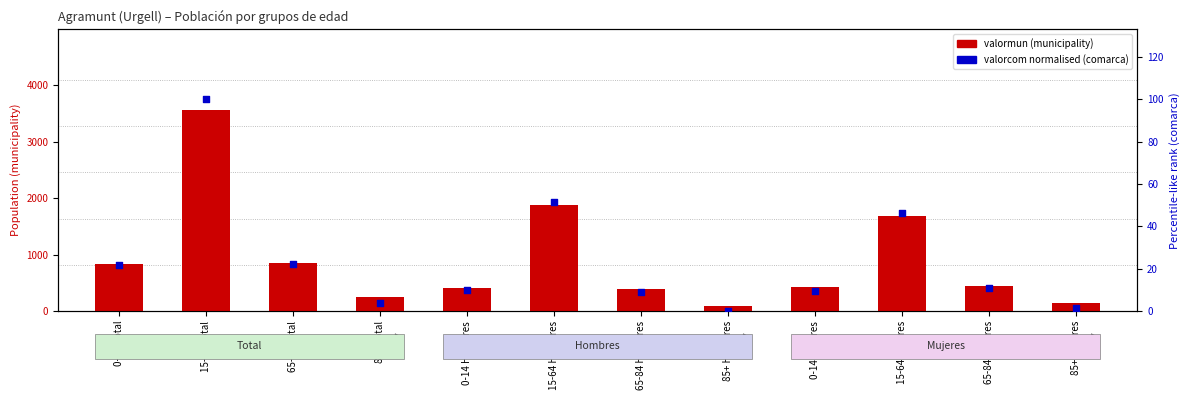

Is the value of valormun (municipality) at 0-14 Mujeres greater than the value of valorcom (normalised, comarca) at 65-84 Total?

Yes